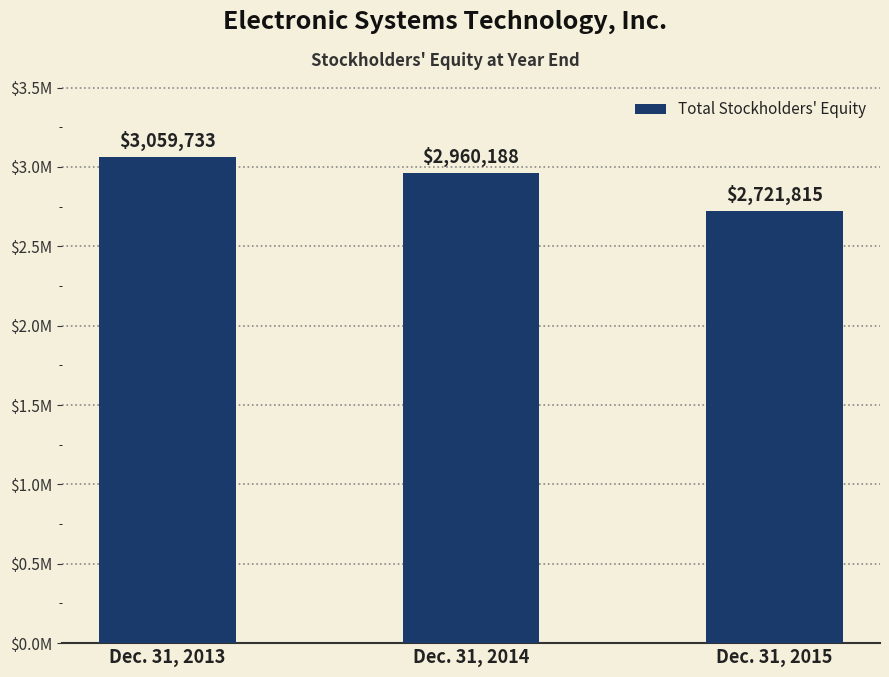

Which has a higher value, Dec. 31, 2014 or Dec. 31, 2015?

Dec. 31, 2014